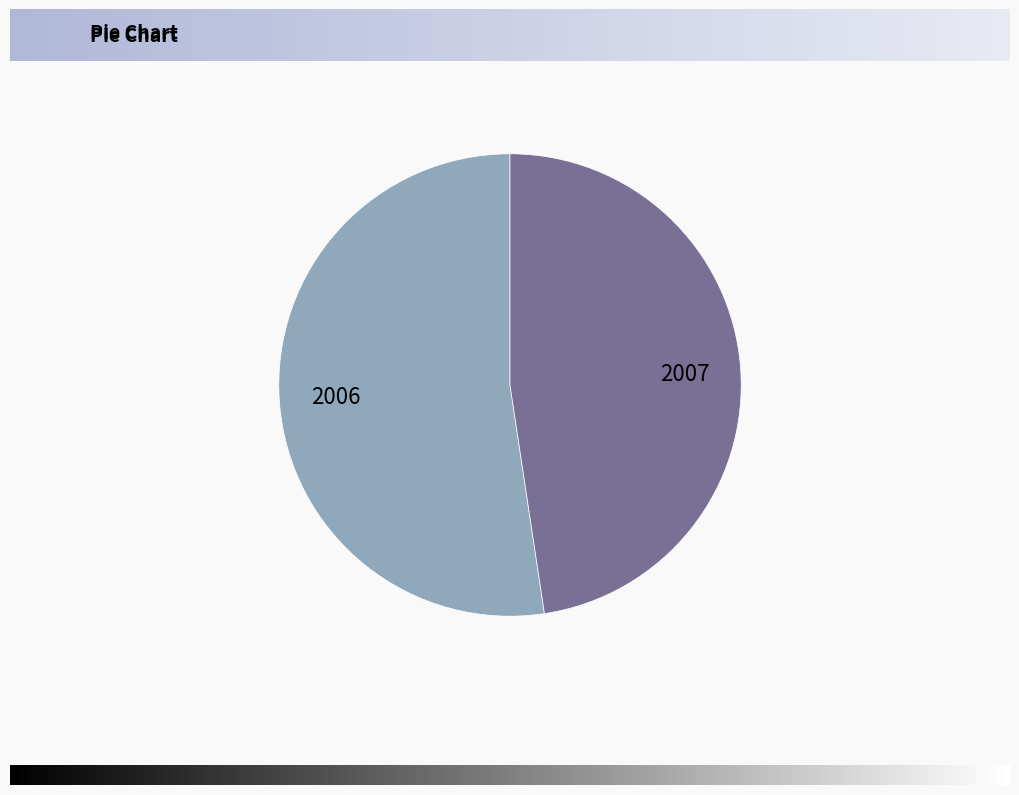

Count the number of slices in the pie.

2